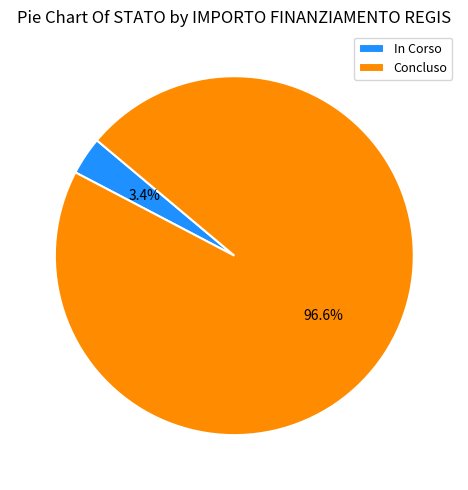

To the nearest percent, what percentage of the pie is In Corso?

3%